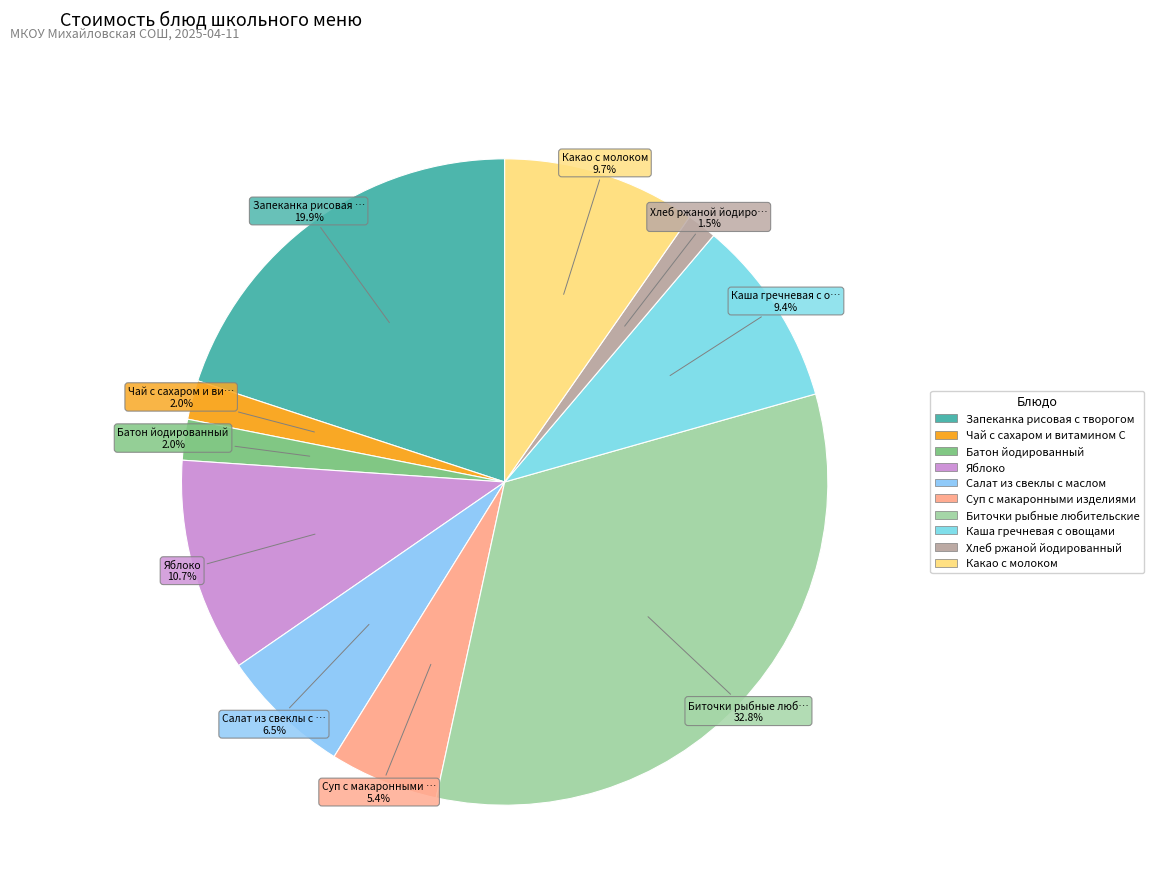

To the nearest percent, what is the average slice percentage?

10%